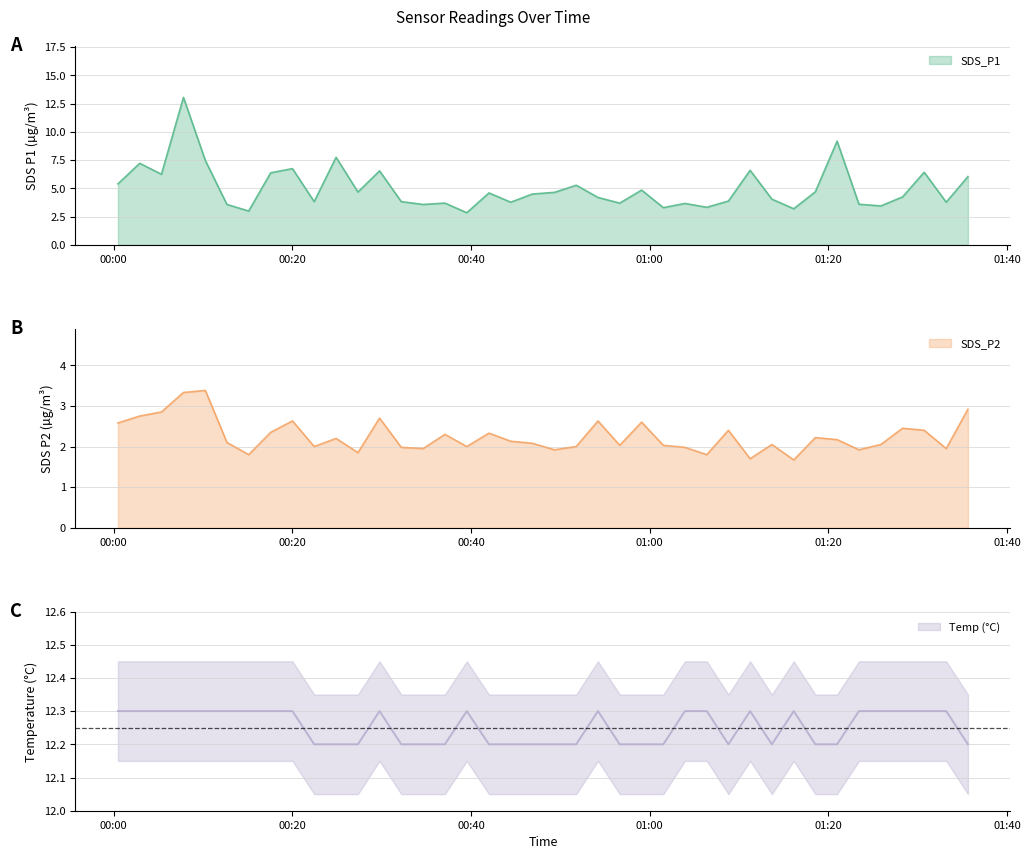

At how many categories does at least one series exceed 7?

40